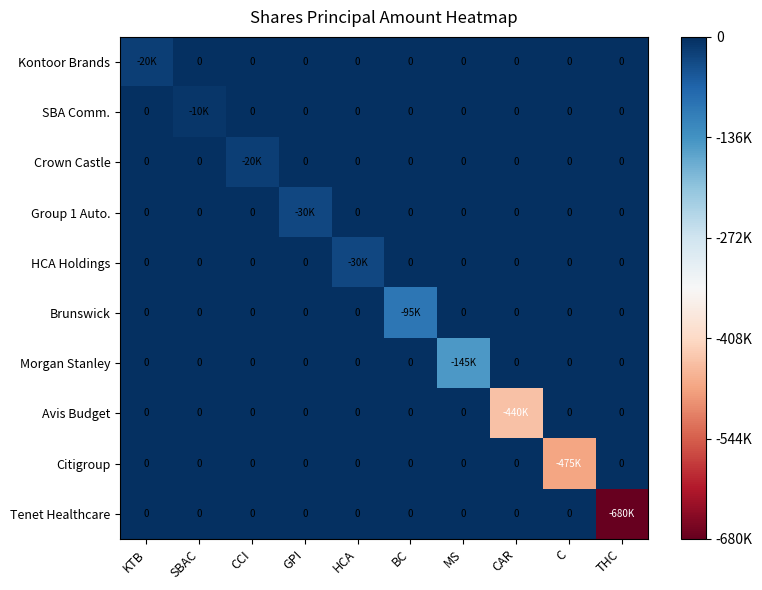

List the labels in order of SBA Comm. value, largest first.

KTB, CCI, GPI, HCA, BC, MS, CAR, C, THC, SBAC